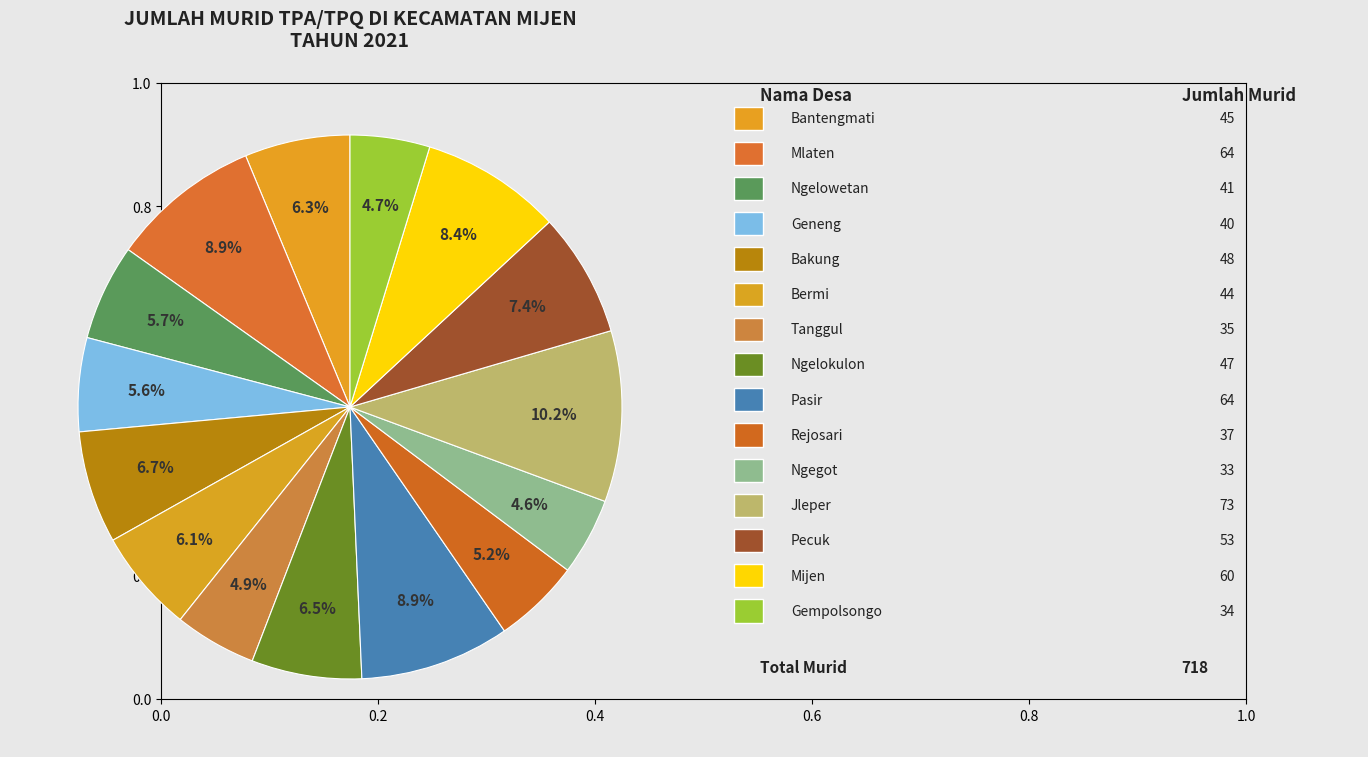

Which category has the biggest portion of the pie?

Jleper